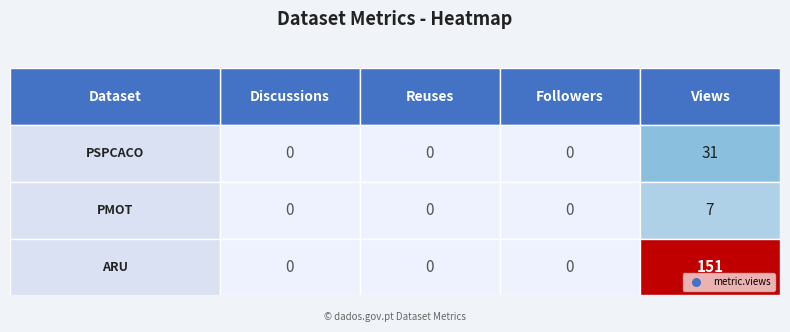

Which series has the largest total across all categories?

ARU